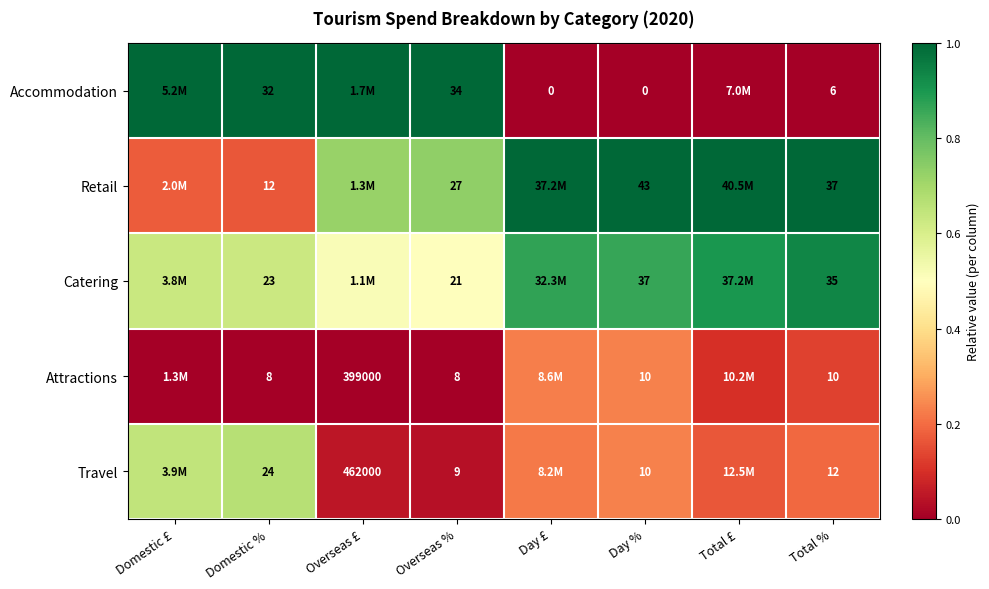

At Domestic %, list the series in order from largest to smallest.

Accommodation, Travel, Catering, Retail, Attractions